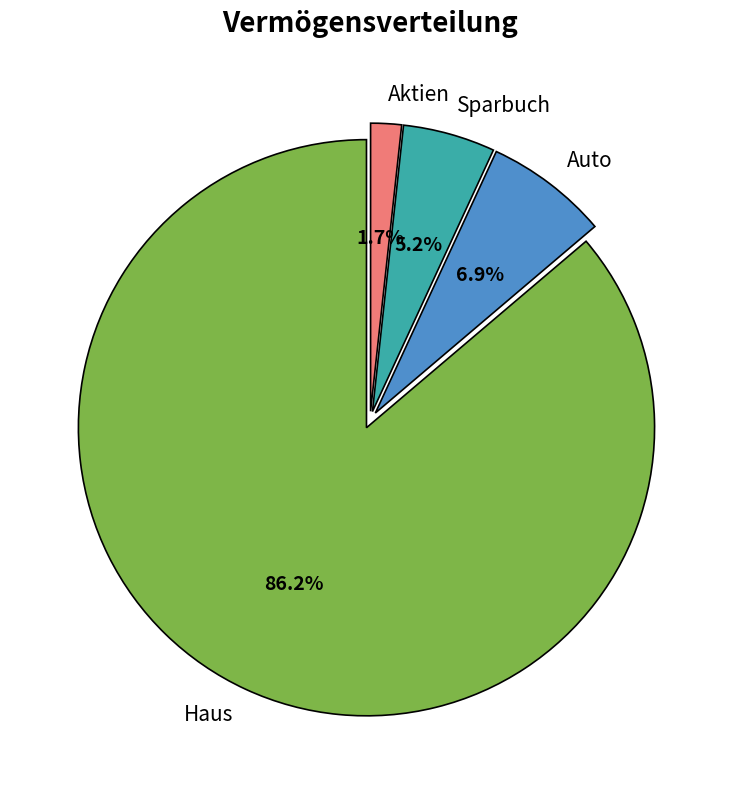

To the nearest percent, what is the difference between the Haus and Aktien slice percentages?

84%